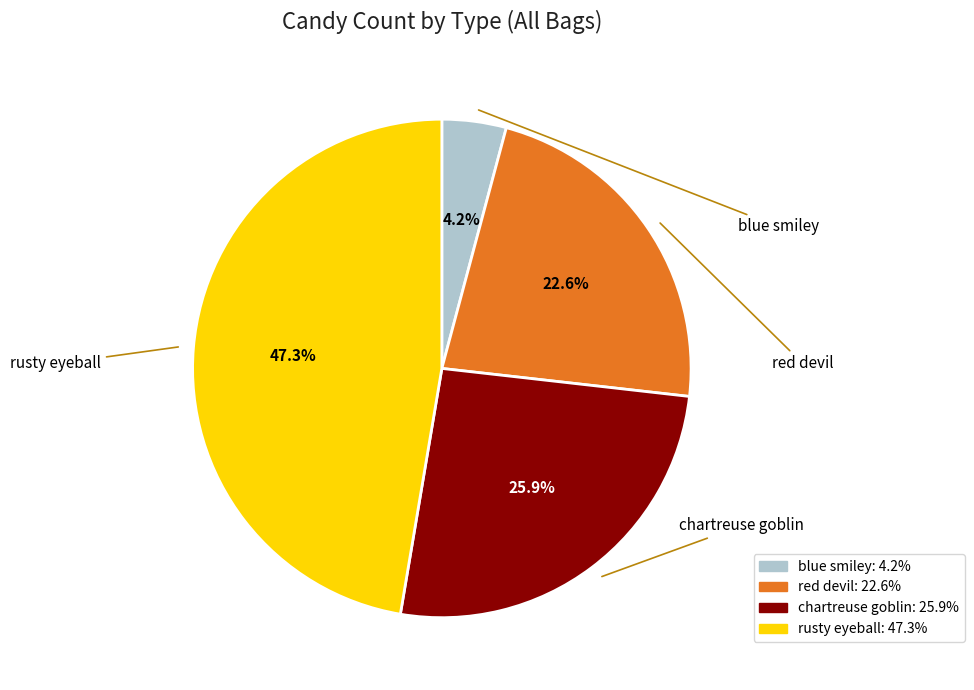

Is there any slice that represents more than half of the pie?

No